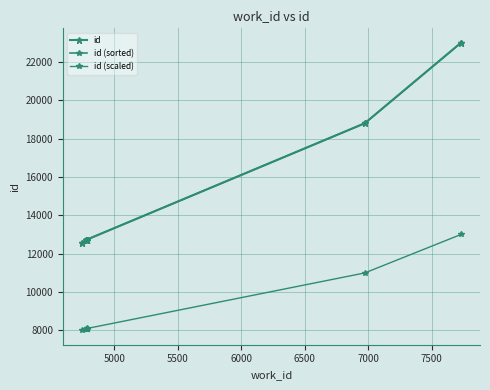

Reading left to right, what are all the values shown in this chart?

id: 12532.0	12695.0	12728.0	12729.0	12730.0	12731.0	12732.0	12733.0	18795.0	22996.0
id (sorted): 12532.0	12695.0	12728.0	12729.0	12730.0	12731.0	12732.0	12733.0	18795.0	22996.0
id (scaled): 8000.0	8077.9	8093.7	8094.1	8094.6	8095.1	8095.6	8096.0	10992.6	13000.0